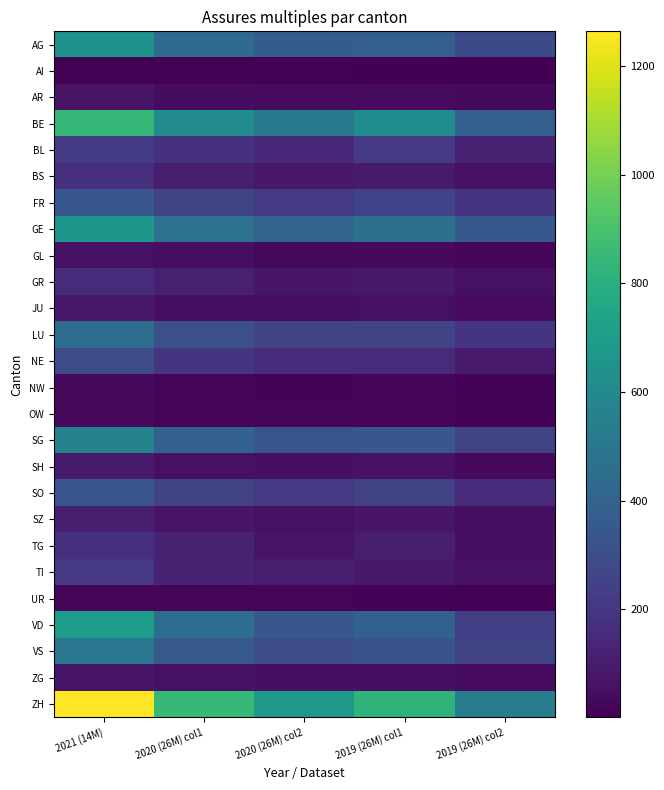

Between 2021 (14M) and 2019 (26M) col1, which series saw the biggest shift?

ZH